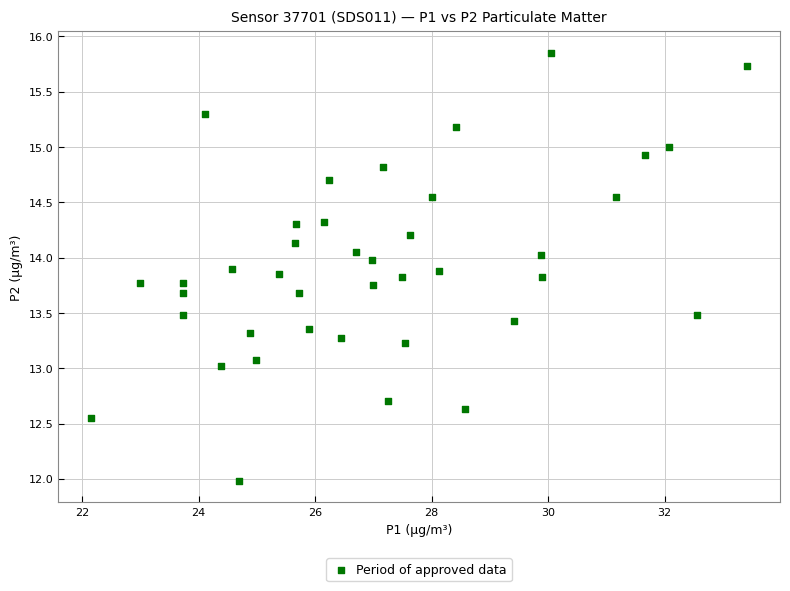

What is the range of Y values (max minus min)?

3.9